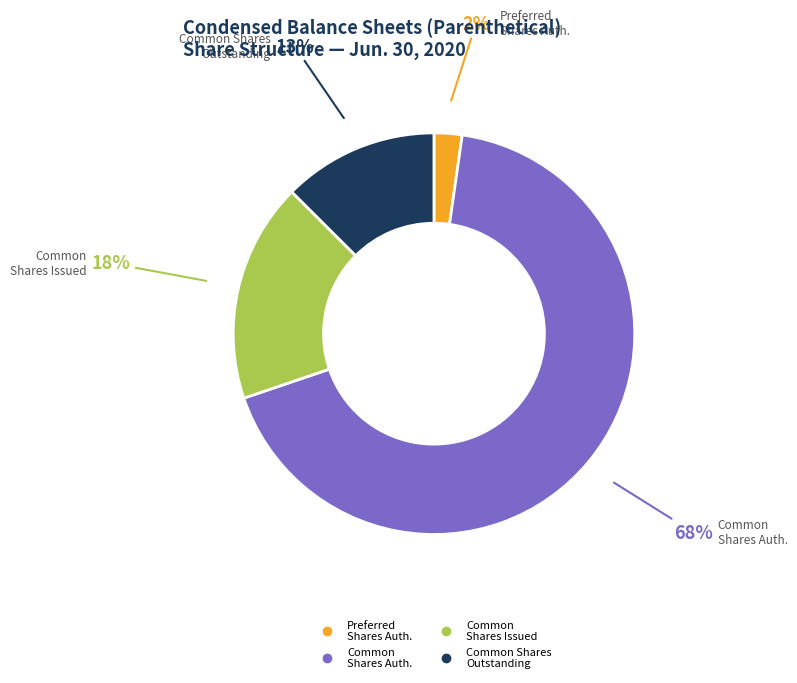

To the nearest percent, what is the average slice percentage?

25%